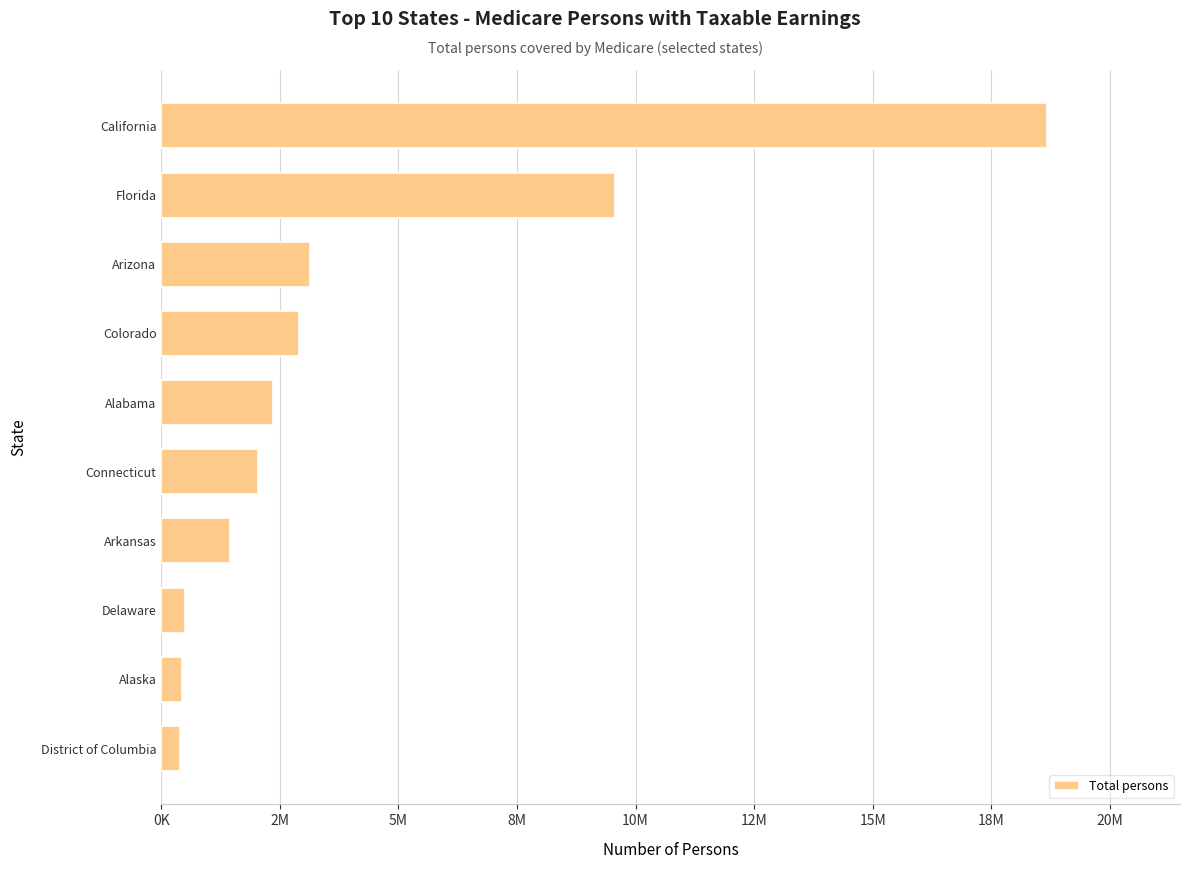

At which label is the value closest to 9536314?

Florida